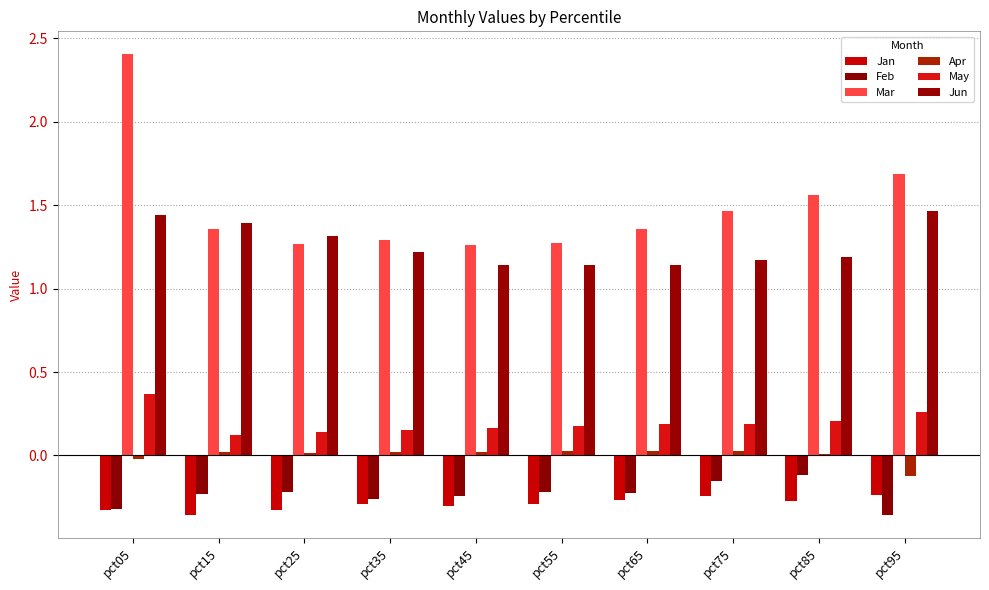

What is the sum of all Mar values?

14.9